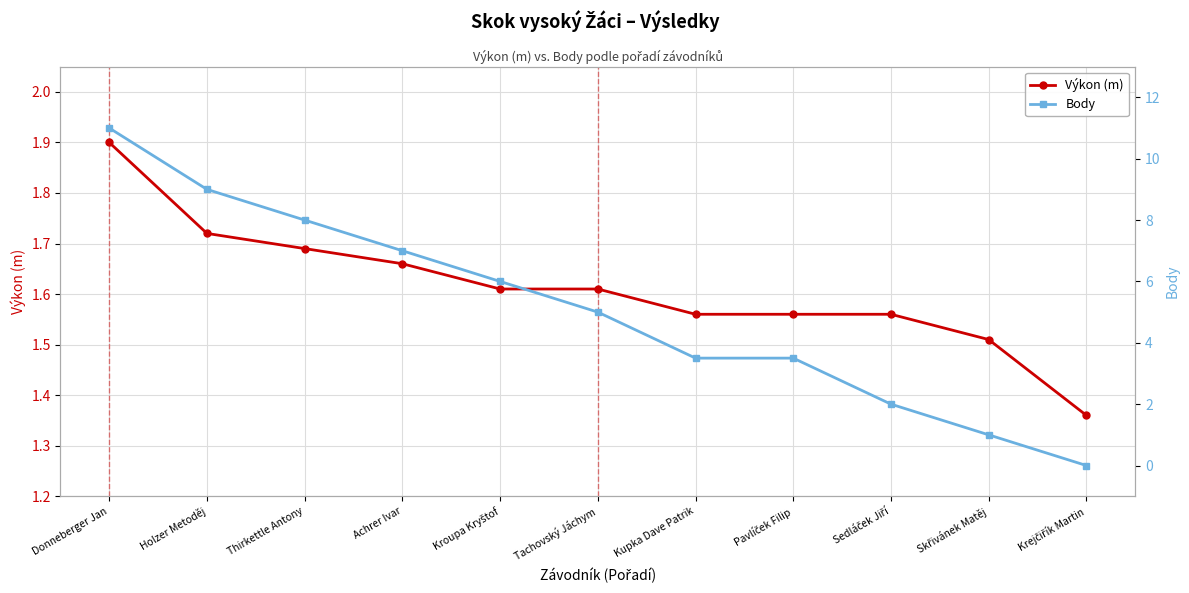

What is the label of the 1st point from the right?

Krejčiřík Martin